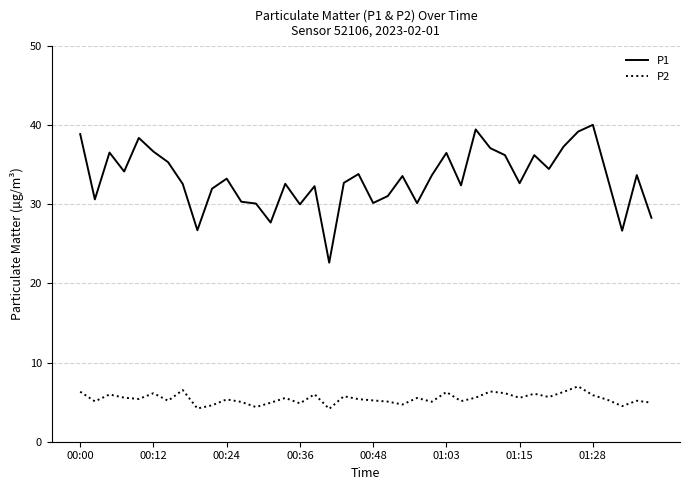

True or false: P2 and P1 cross at least once.

False